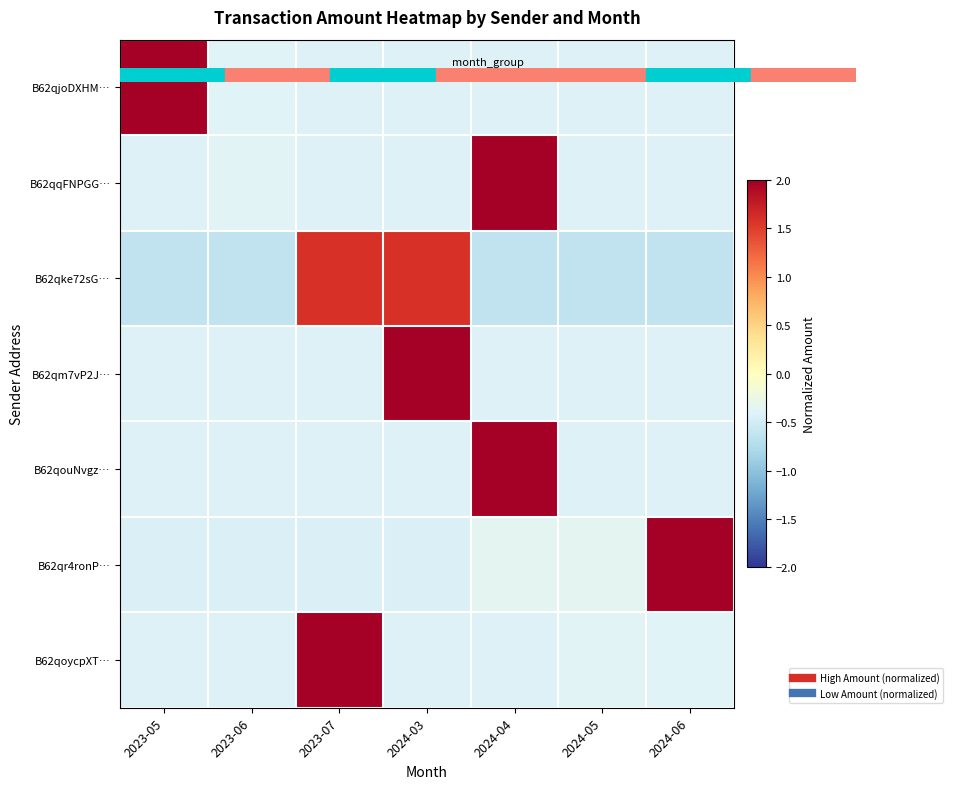

Reading left to right, transcribe all the data shown in this chart.

B62qjoDXHM…: 2023-05=2.4	2023-06=-0.4	2023-07=-0.4	2024-03=-0.4	2024-04=-0.4	2024-05=-0.4	2024-06=-0.4
B62qqFNPGG…: 2023-05=-0.4	2023-06=-0.4	2023-07=-0.4	2024-03=-0.4	2024-04=2.4	2024-05=-0.4	2024-06=-0.4
B62qke72sG…: 2023-05=-0.6	2023-06=-0.6	2023-07=1.6	2024-03=1.6	2024-04=-0.6	2024-05=-0.6	2024-06=-0.6
B62qm7vP2J…: 2023-05=-0.4	2023-06=-0.4	2023-07=-0.4	2024-03=2.4	2024-04=-0.4	2024-05=-0.4	2024-06=-0.4
B62qouNvgz…: 2023-05=-0.4	2023-06=-0.4	2023-07=-0.4	2024-03=-0.4	2024-04=2.4	2024-05=-0.4	2024-06=-0.4
B62qr4ronP…: 2023-05=-0.4	2023-06=-0.4	2023-07=-0.4	2024-03=-0.4	2024-04=-0.3	2024-05=-0.4	2024-06=2.4
B62qoycpXT…: 2023-05=-0.4	2023-06=-0.4	2023-07=2.4	2024-03=-0.4	2024-04=-0.4	2024-05=-0.4	2024-06=-0.4